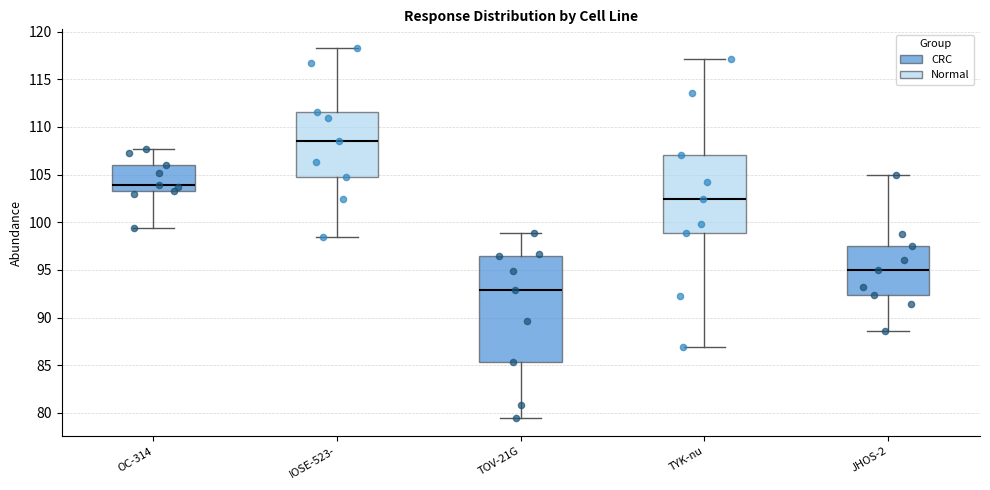

Which box is the tallest, from its lower edge to its upper edge?

TOV-21G